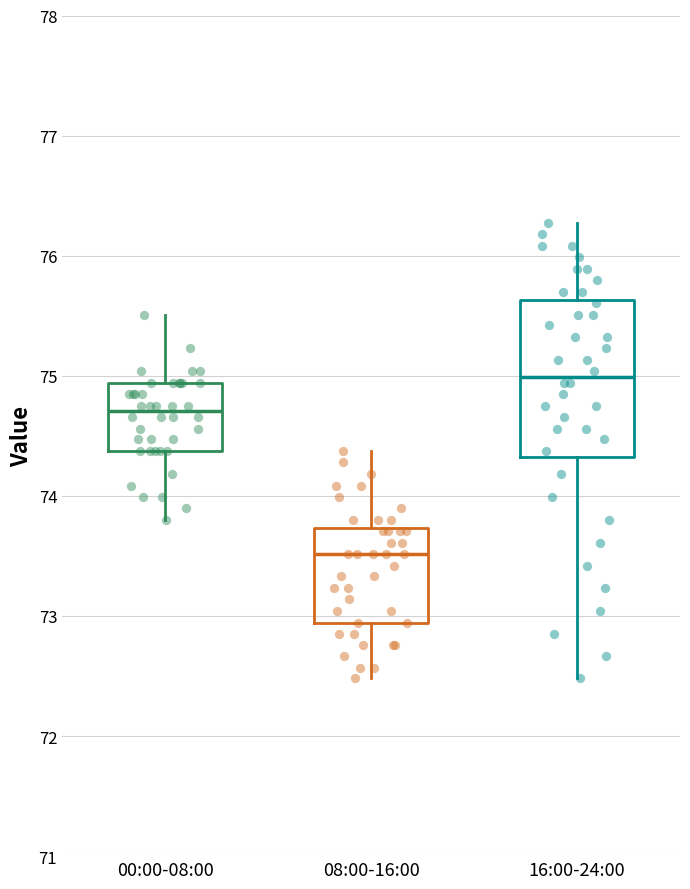

Reading left to right, read every box against the y-axis: the position of its median line, the range the box covers, and the ends of its whiskers. The values are not printed on the chart, so give them approximately, as read against the axis.

00:00-08:00: median 74.7, box 74.4 to 74.9, whiskers 73.8 to 75.5
08:00-16:00: median 73.5, box 72.9 to 73.7, whiskers 72.5 to 74.4
16:00-24:00: median 75.0, box 74.3 to 75.6, whiskers 72.5 to 76.3